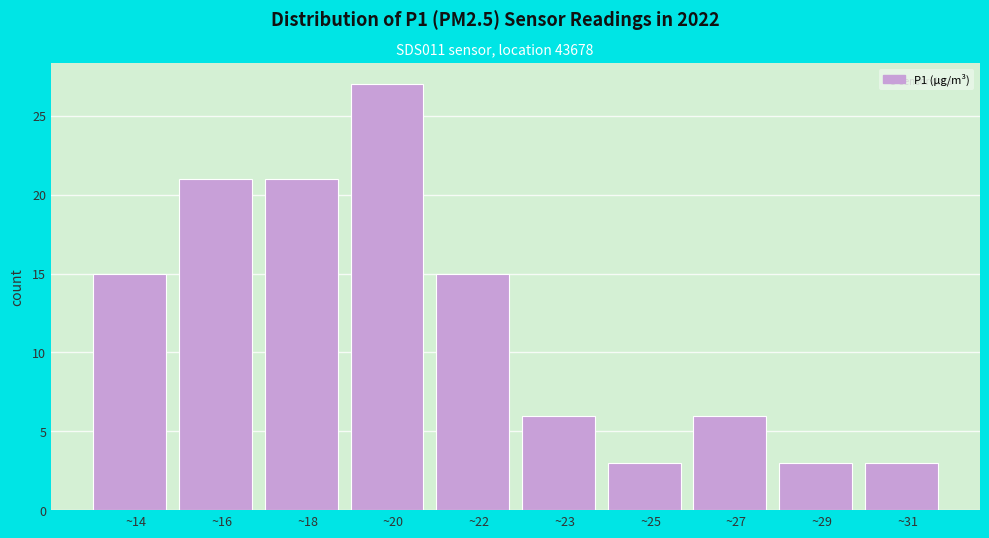

Reading left to right, what are all the values shown in this chart?

15	21	21	27	15	6	3	6	3	3